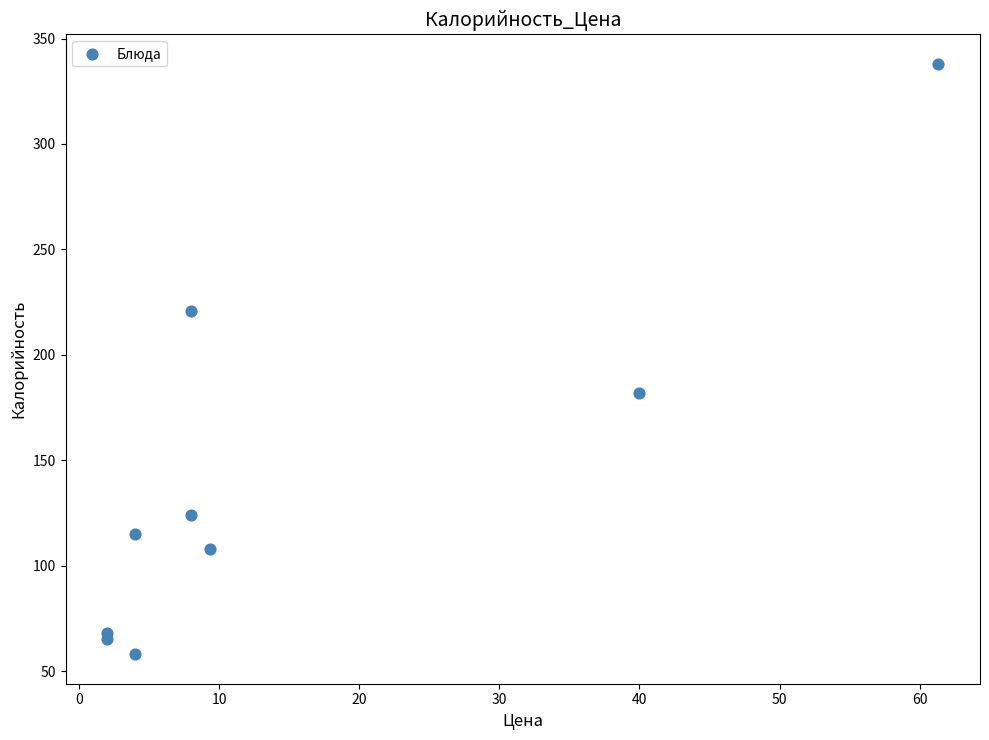

What Y value in the scatter plot is closest to 198?

182